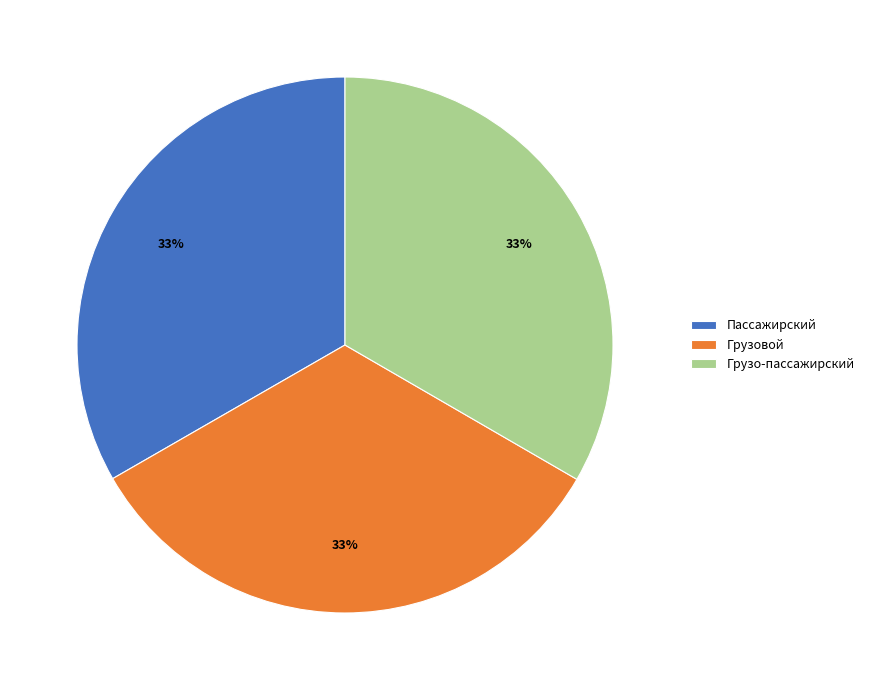

To the nearest percent, what portion does Грузо-пассажирский represent?

33%